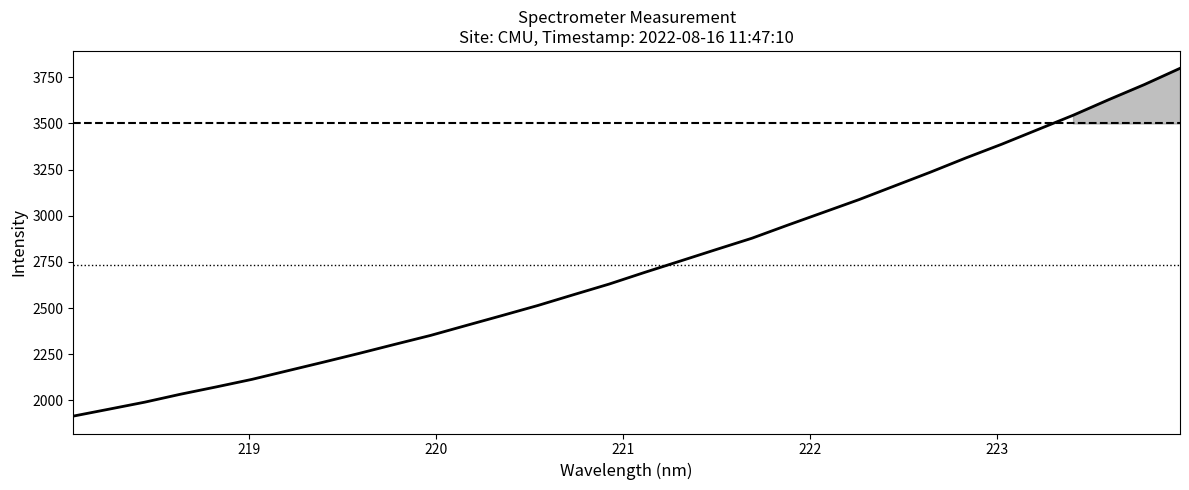

What is the greatest value displayed?

3798.5